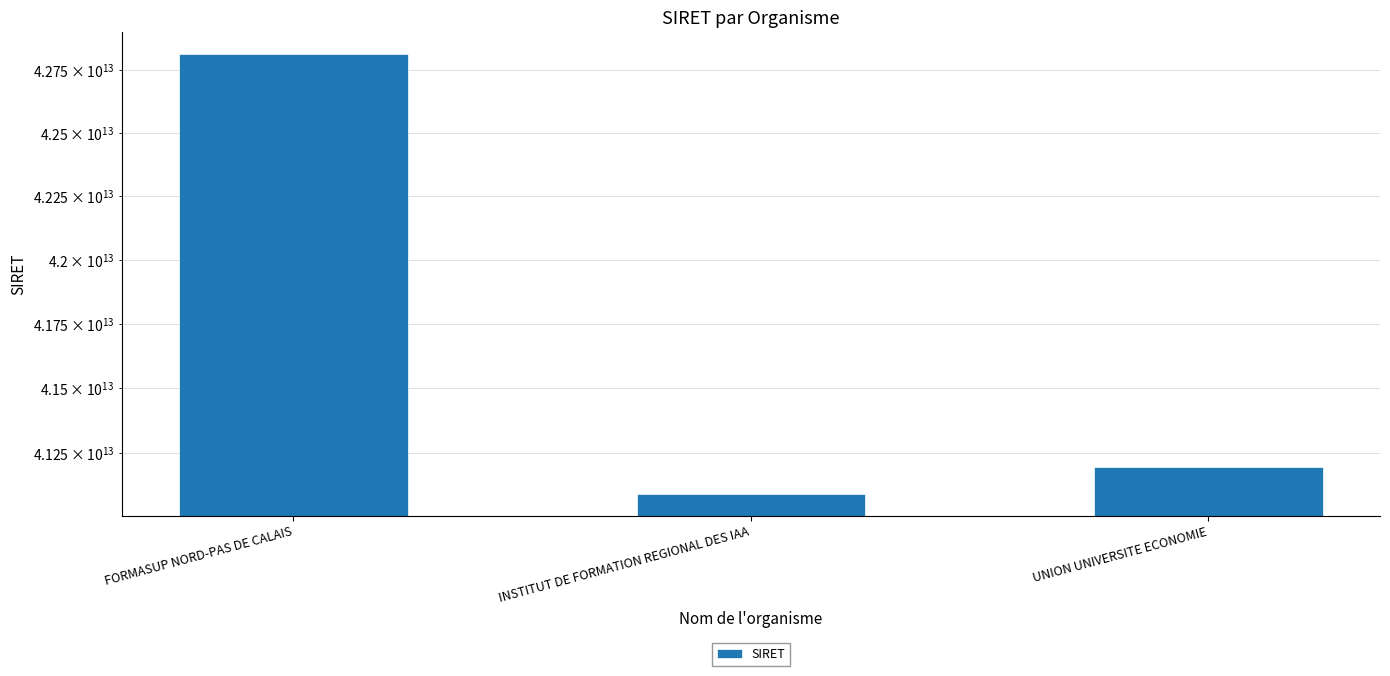

List the labels in order of value, smallest first.

INSTITUT DE FORMATION REGIONAL DES IAA, UNION UNIVERSITE ECONOMIE, FORMASUP NORD-PAS DE CALAIS